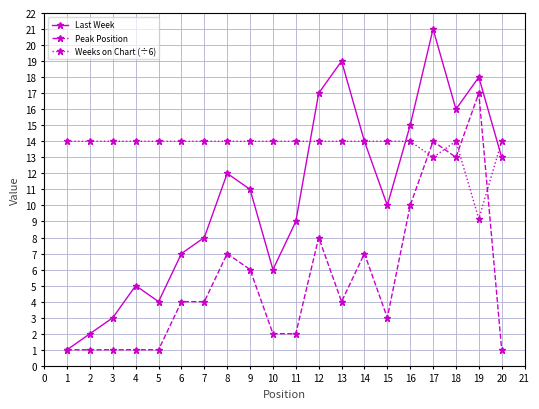

What is the difference between the second highest and minimum values in the Peak Position series?

13.0